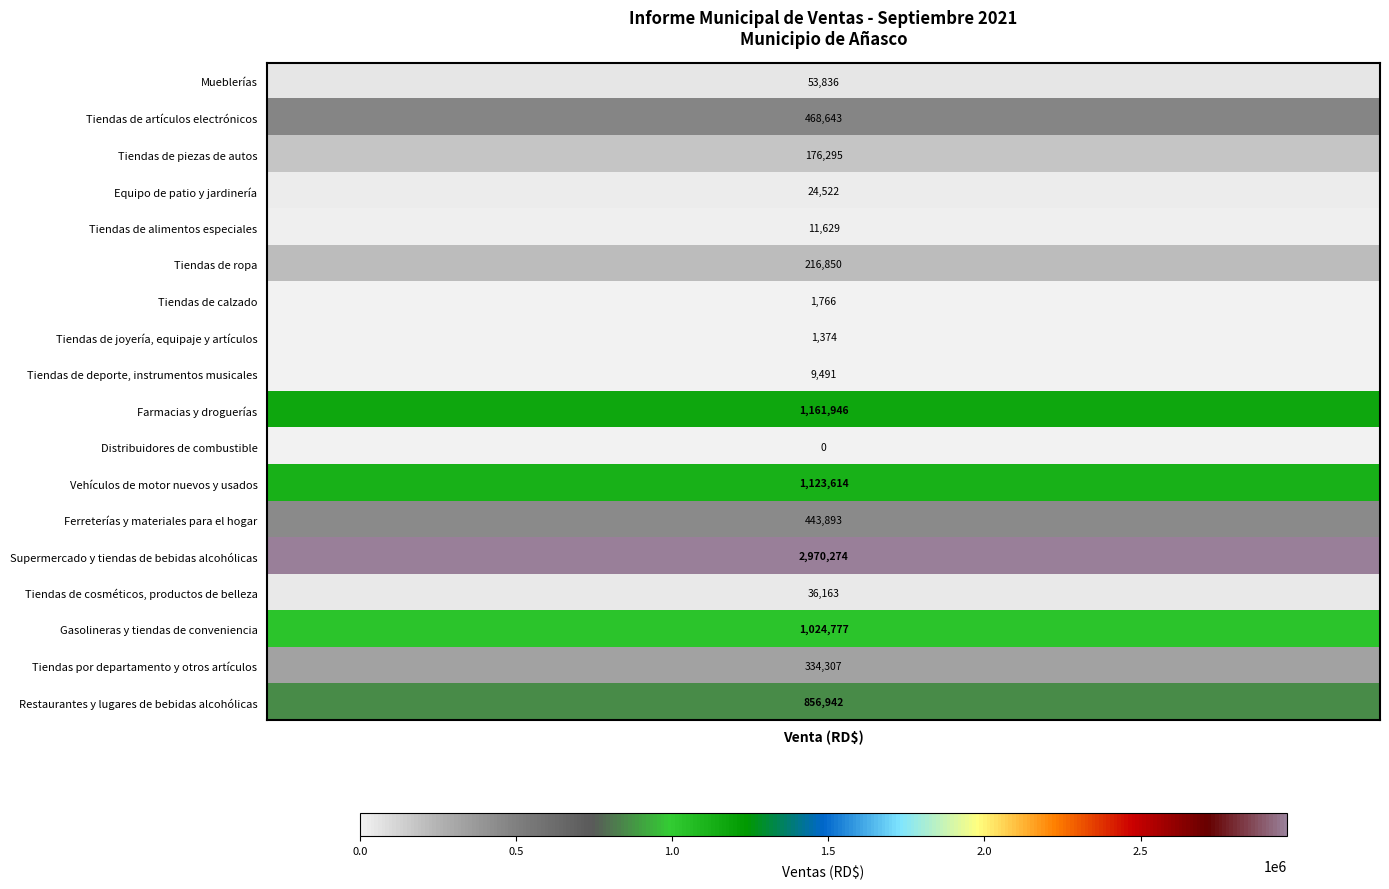

The value at Tiendas de artículos electrónicos is 180219.1. True or false?

False